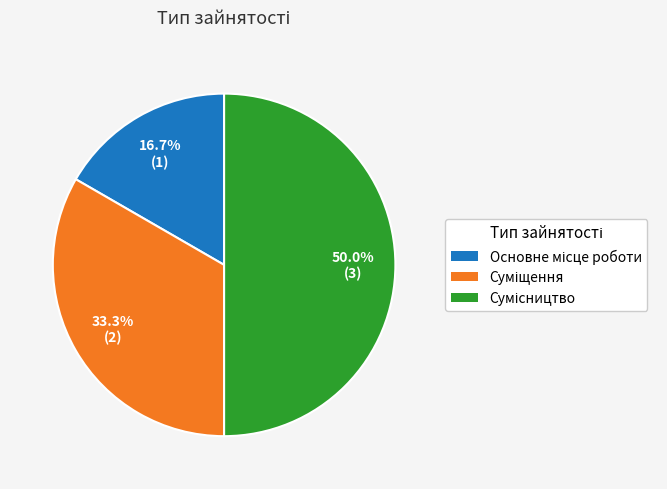

Rank the categories by value from highest to lowest.

Сумісництво, Суміщення, Основне місце роботи